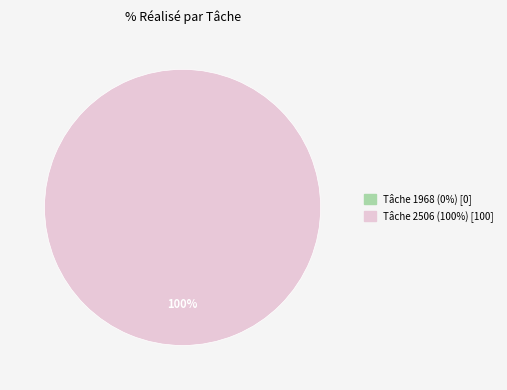

Do Tâche 2506 (100%) and Tâche 1968 (0%) together represent more than half of the pie?

Yes